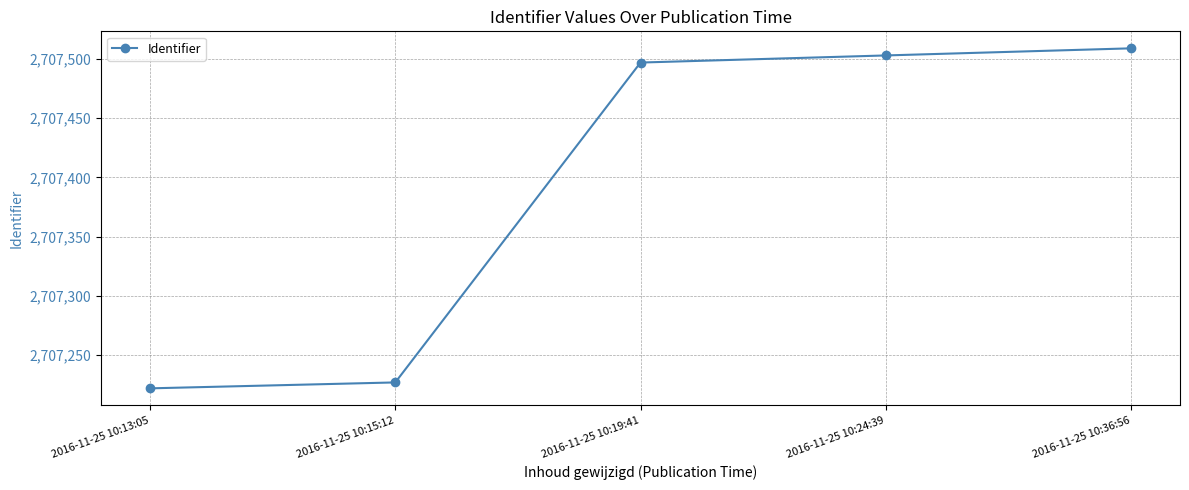

What is the sum of the values at 2016-11-25 10:19:41 and 2016-11-25 10:36:56?

5415006